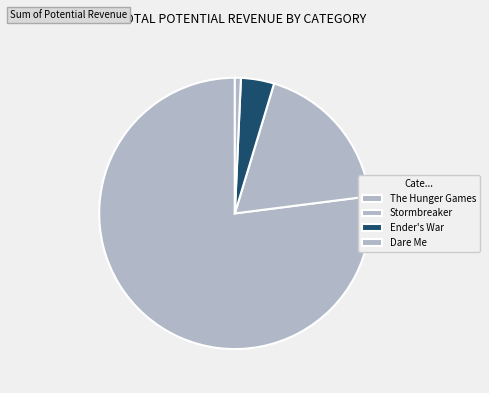

Count the number of slices in the pie.

4